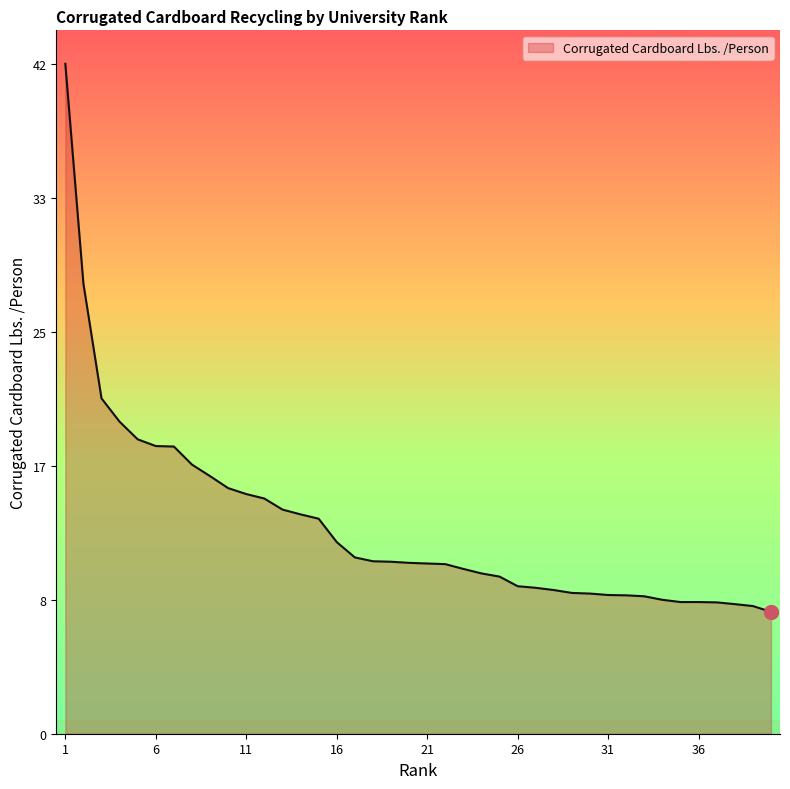

What is the sum of all values?

518.0